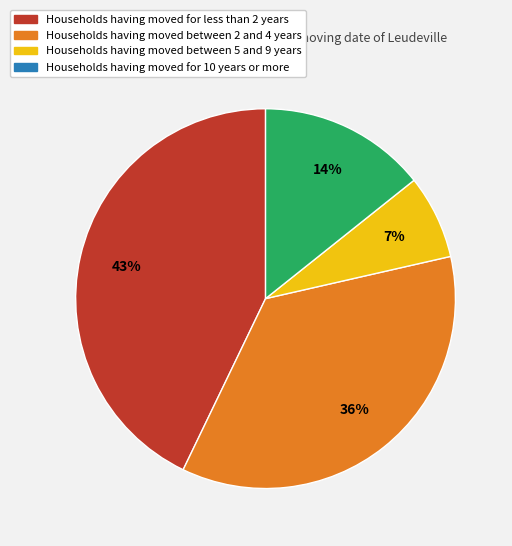

To the nearest percent, what is the average slice percentage?

25%